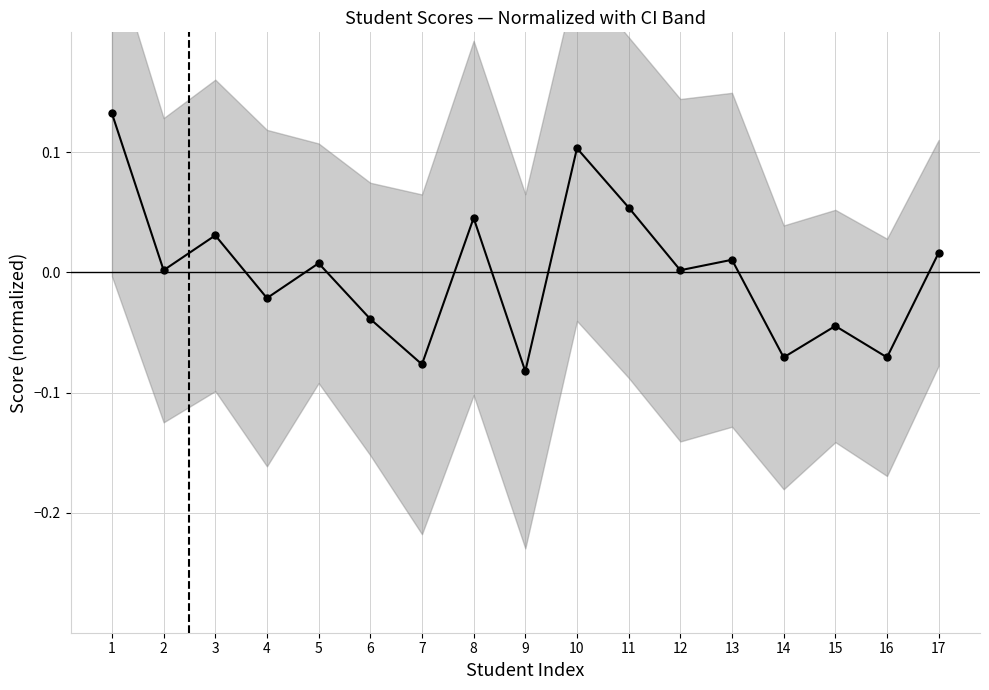

What is the value of the 10th point from the left?

0.1